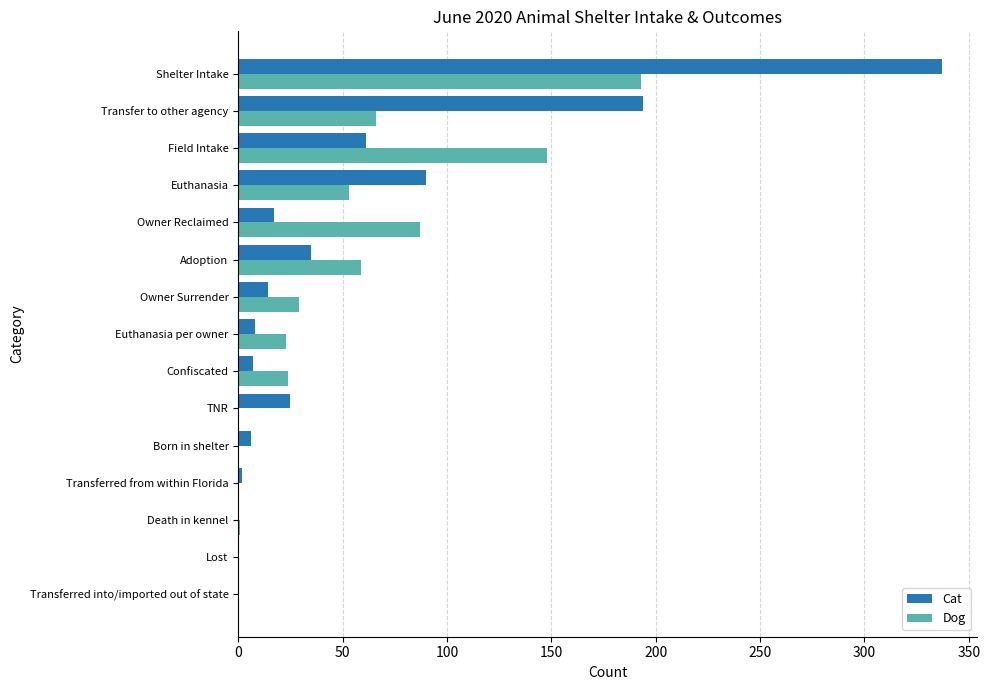

Is it true that Dog equals 117 at Shelter Intake?

False